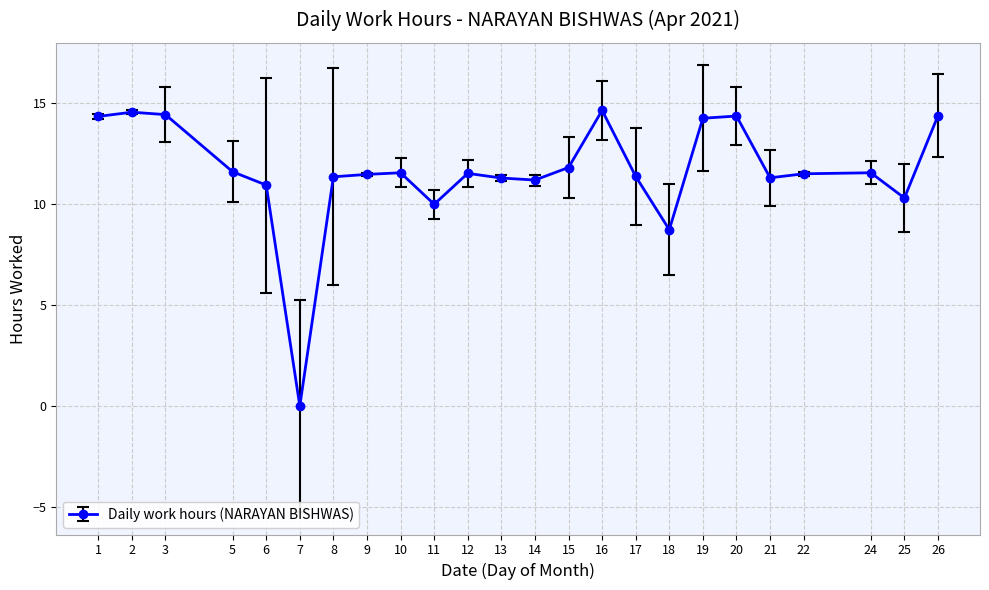

What is the sum of the values at 7 and 6?

10.9